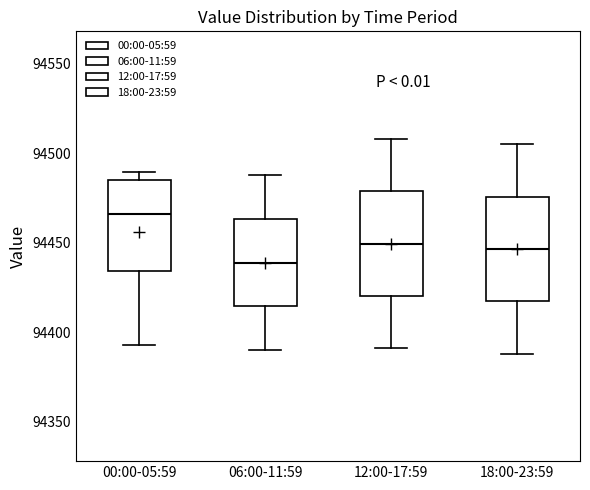

Reading left to right, read every box against the y-axis: the position of its median line, the range the box covers, and the ends of its whiskers. The values are not printed on the chart, so give them approximately, as read against the axis.

00:00-05:59: median 94465, box 94435 to 94485, whiskers 94395 to 94490
06:00-11:59: median 94440, box 94415 to 94465, whiskers 94390 to 94490
12:00-17:59: median 94450, box 94420 to 94480, whiskers 94390 to 94510
18:00-23:59: median 94445, box 94415 to 94475, whiskers 94390 to 94505